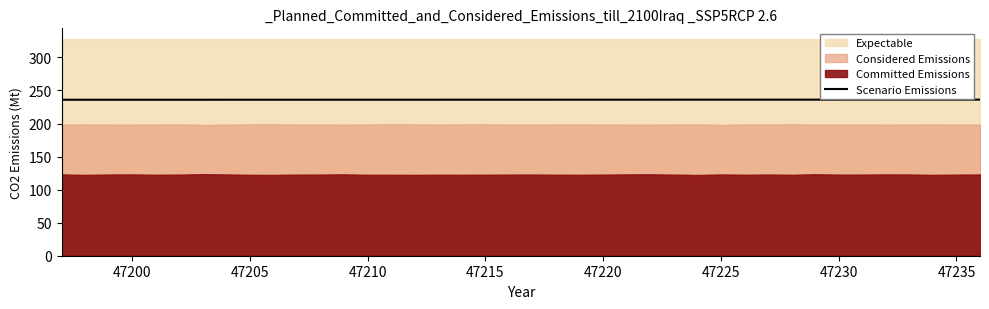

How many lines are shown in the chart?

1